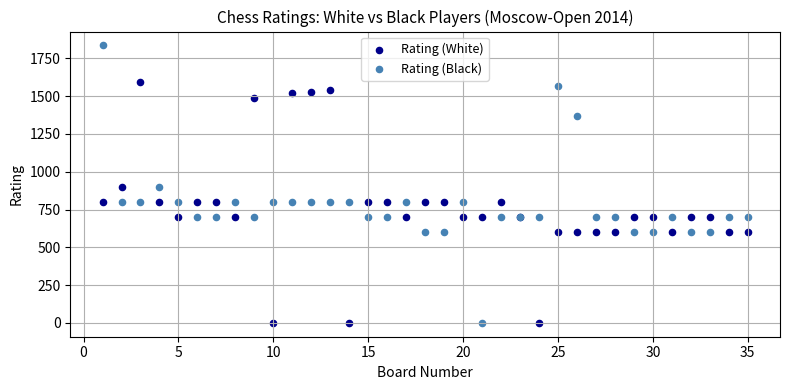

Which series has the largest Y range (max minus min)?

Rating (Black)